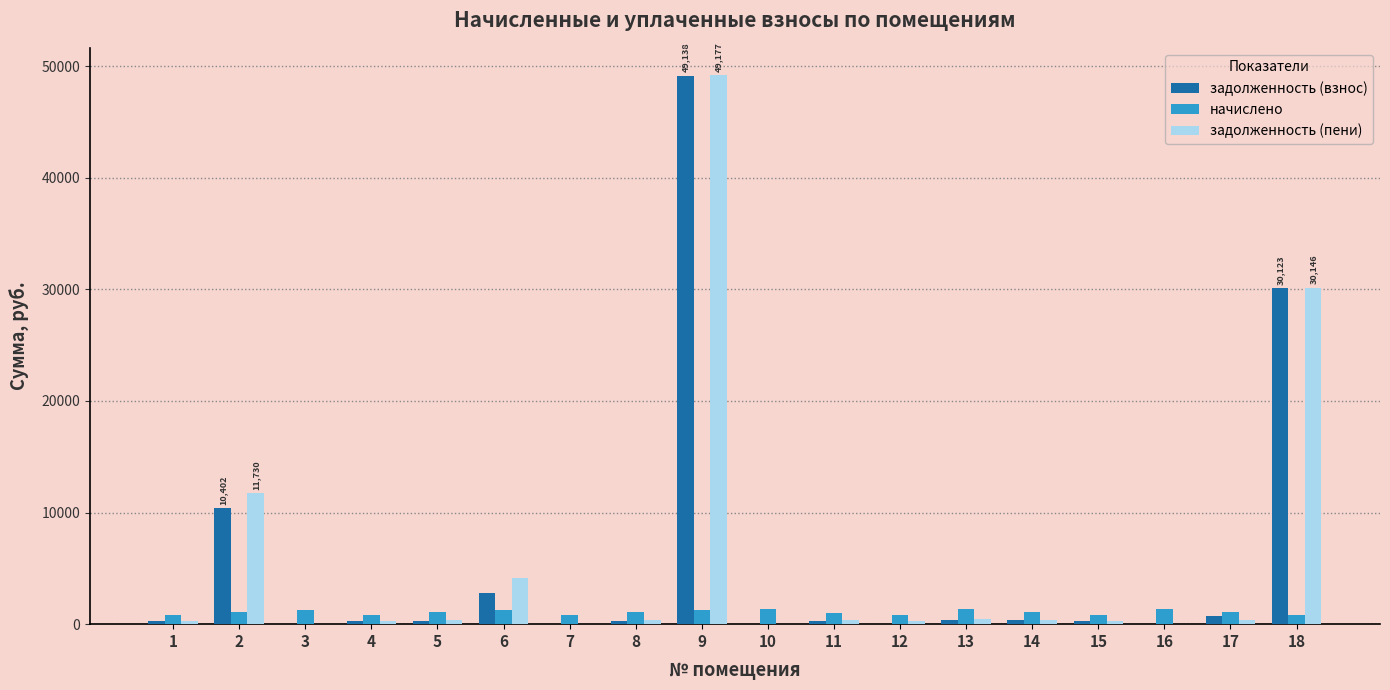

At which category is the sum across all series the highest?

9